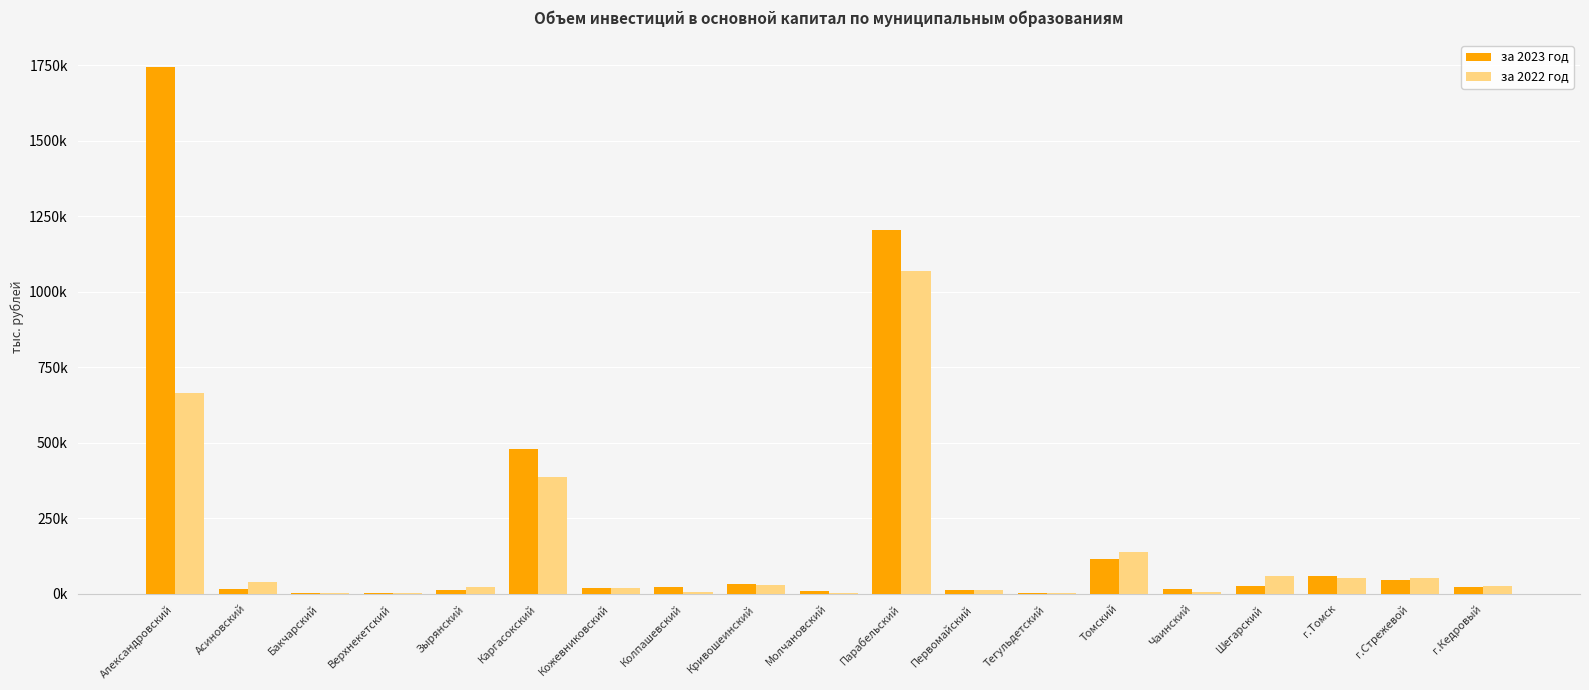

Which has a higher value, г.Кедровый or Колпашевский?

Колпашевский